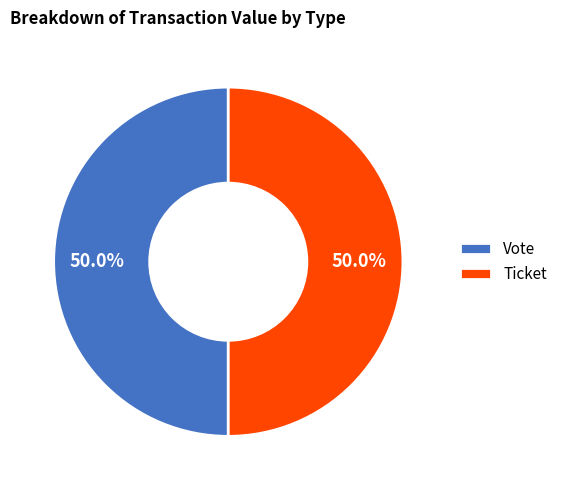

How many slices are in this pie chart?

2